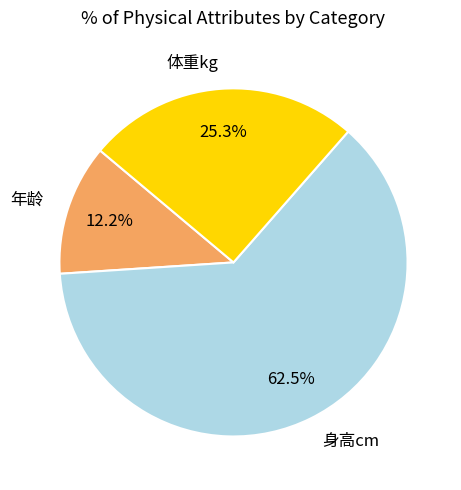

Does 身高cm account for over 50% of the chart?

Yes